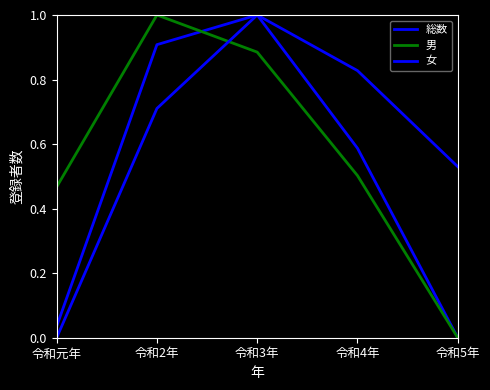

After their last crossing, which series has the higher values: 総数 or 男?

総数